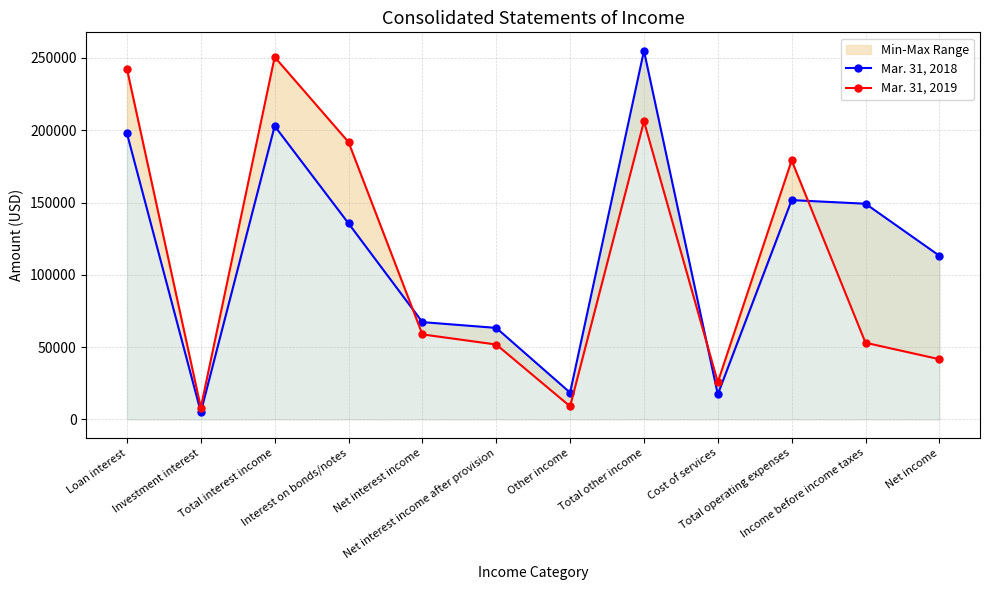

Does the chart display data point markers on the line(s)?

Yes